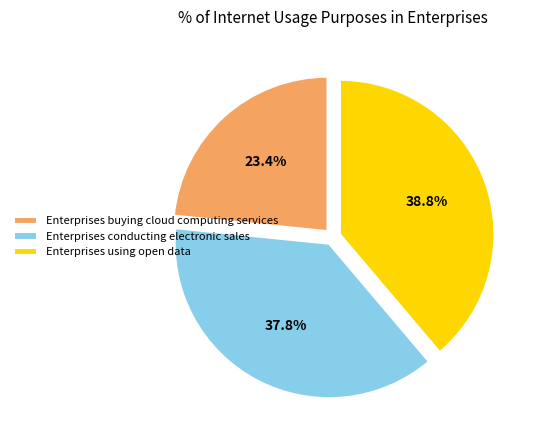

How many segments does this pie chart have?

3